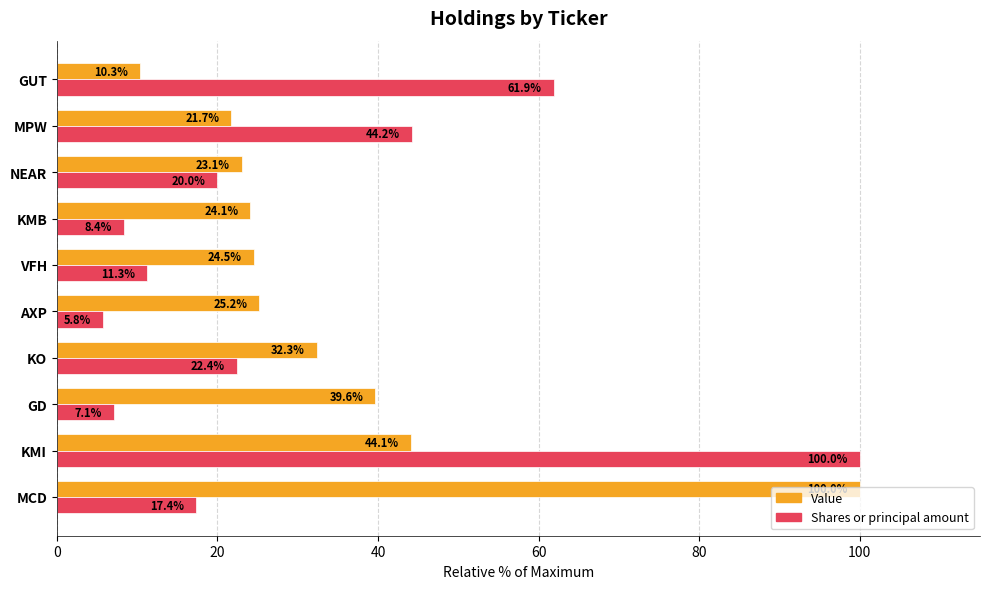

What is the lowest value of the Shares or principal amount series?

5.8